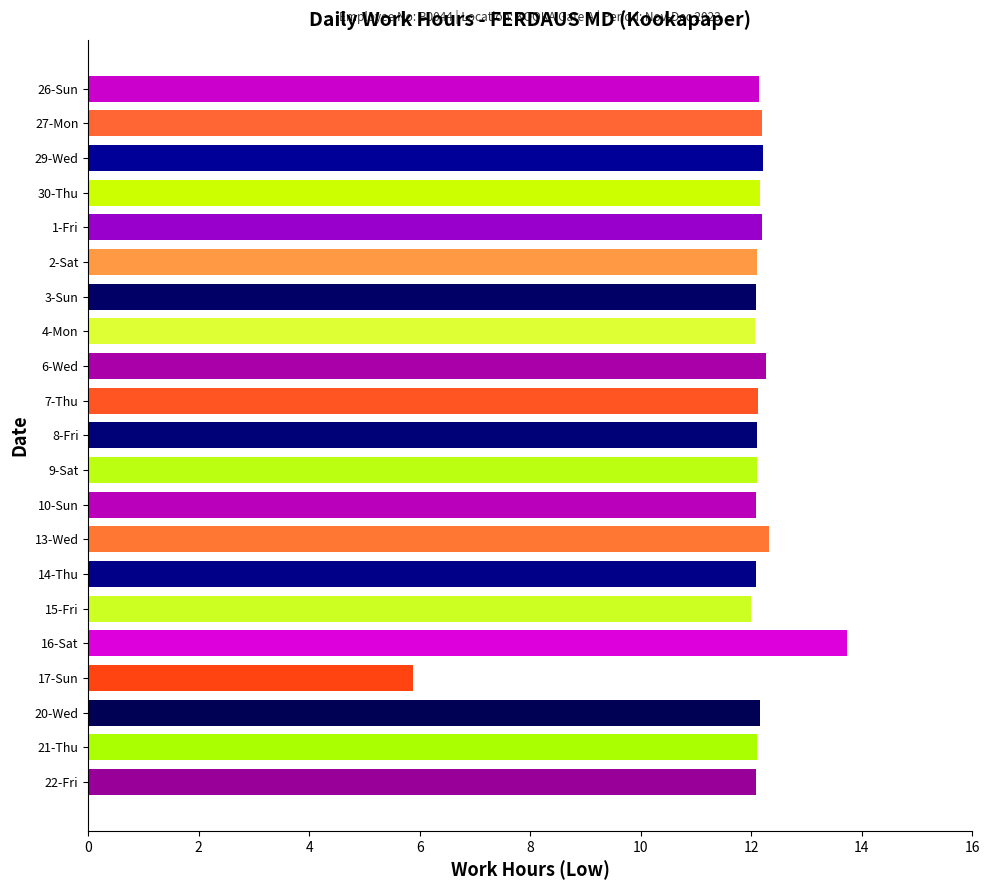

What is the difference between the values at 26-Sun and 10-Sun?

0.1